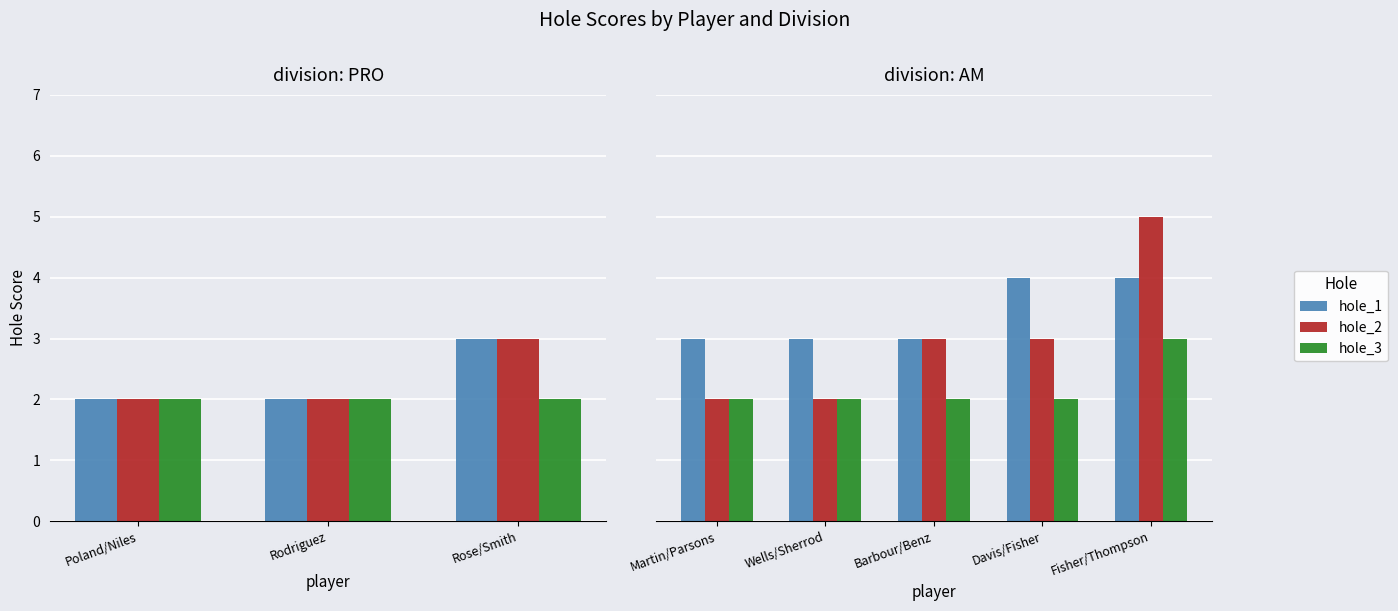

What is the label of the 2nd bar from the left?

Wells/Sherrod